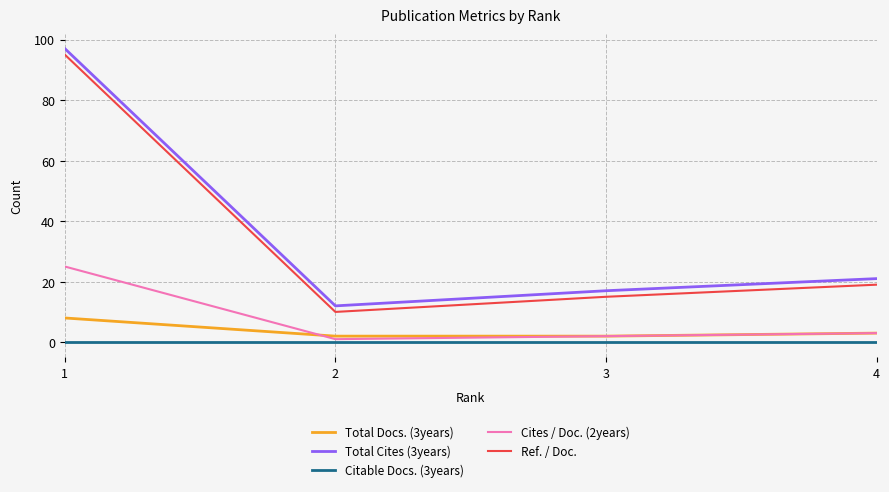

The Total Cites (3years) series shows 13 at 4. True or false?

False